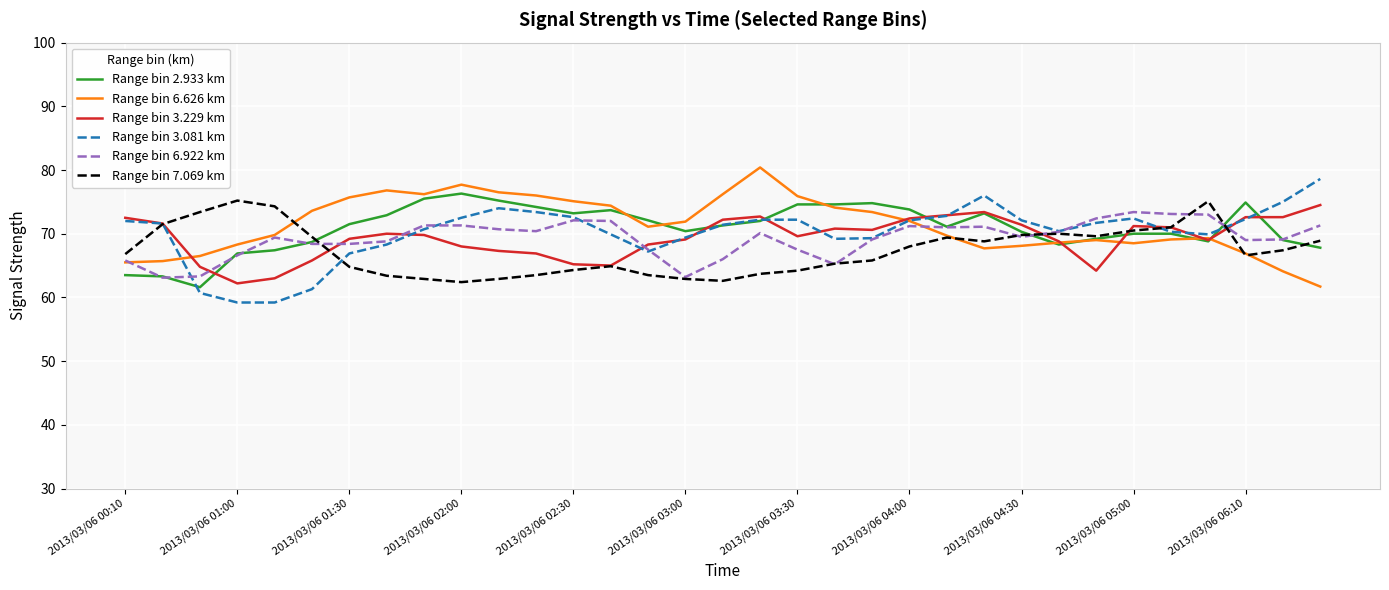

What are all the series names shown in the legend?

Range bin 2.933 km, Range bin 6.626 km, Range bin 3.229 km, Range bin 3.081 km, Range bin 6.922 km, Range bin 7.069 km